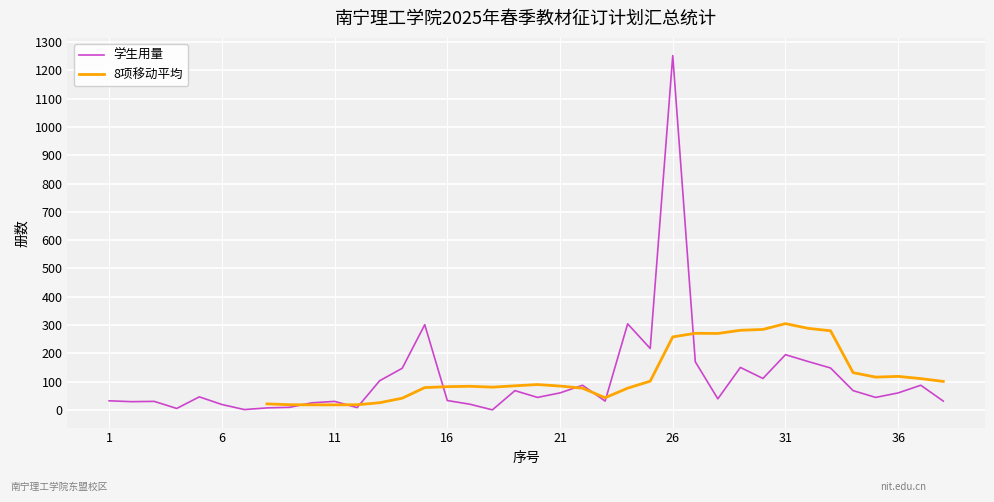

What is the highest value of the 学生用量 series?

1252